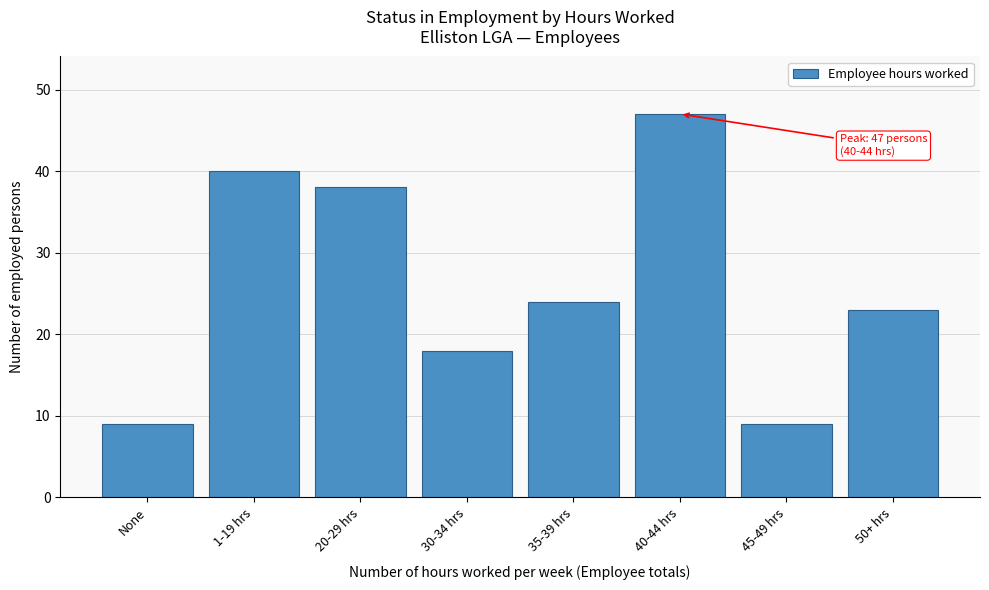

Reading right to left, list all the values displayed in this chart.

23	9	47	24	18	38	40	9